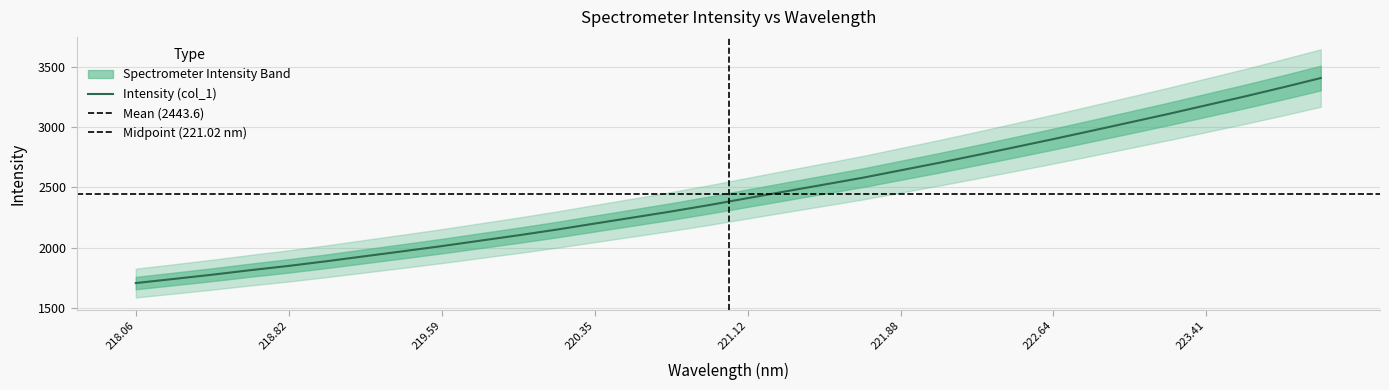

How many lines are shown in the chart?

1